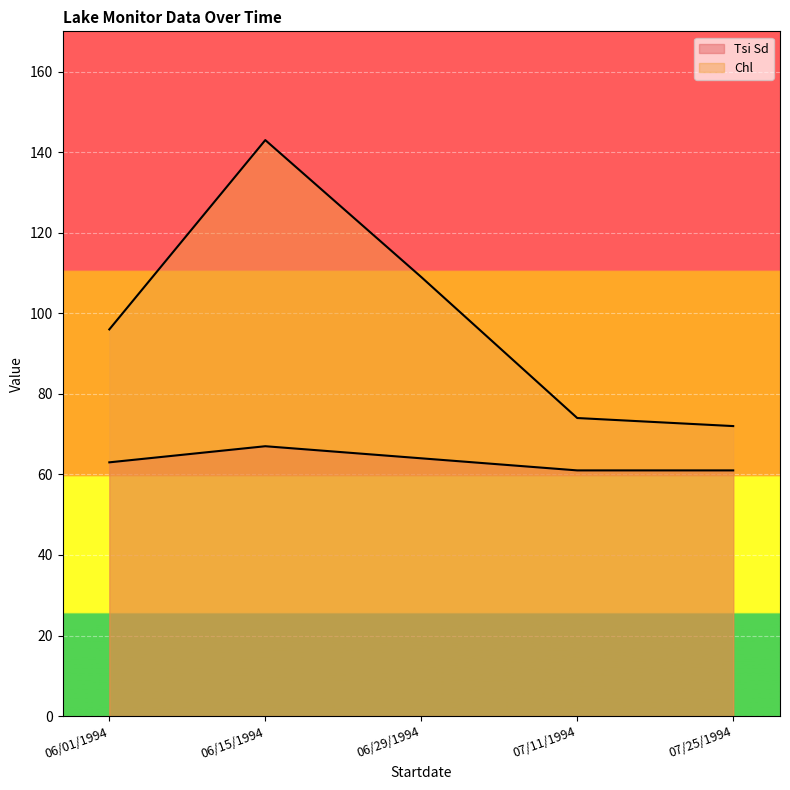

At which label does Tsi Sd reach its peak?

06/15/1994